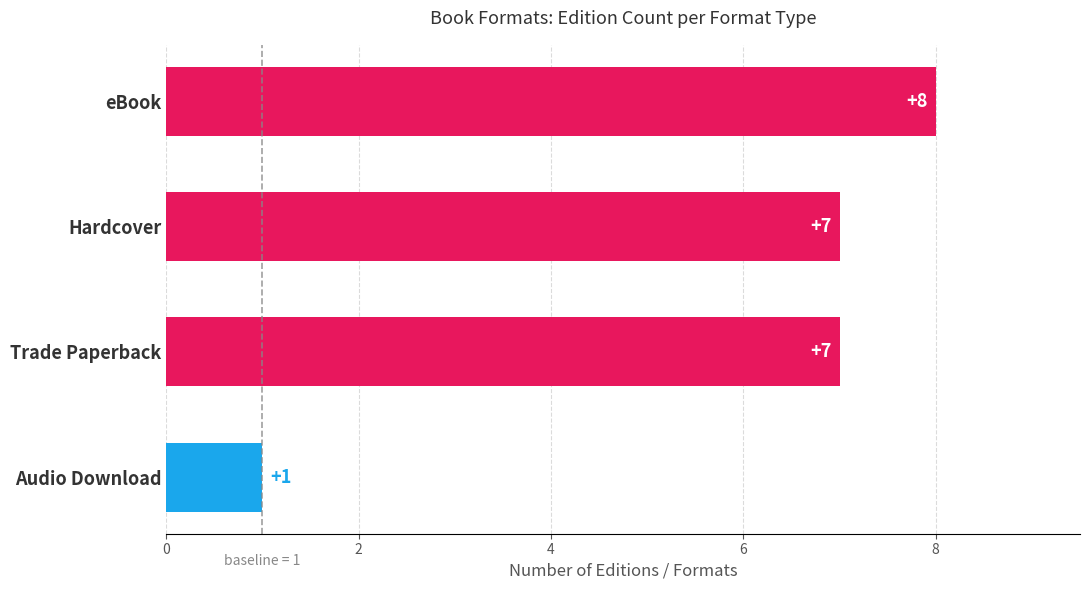

Approximately how many times larger is the value at eBook compared to Trade Paperback?

1.1